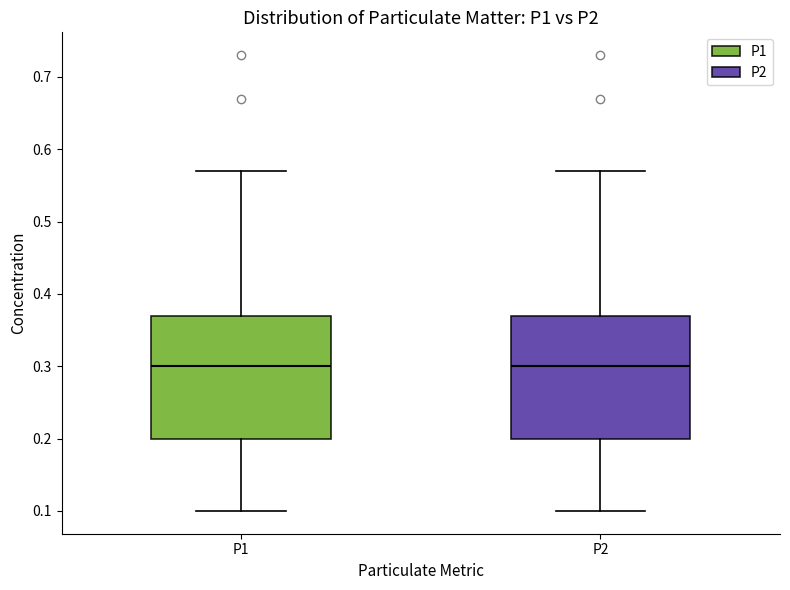

Reading left to right, transcribe this box plot: for each box, give where its median line is, the range the box spans, and where its two whiskers end, as read against the y-axis. The values are not printed on the chart, so give them approximately, as read against the axis.

P1: median 0.30, box 0.20 to 0.37, whiskers 0.10 to 0.57
P2: median 0.30, box 0.20 to 0.37, whiskers 0.10 to 0.57